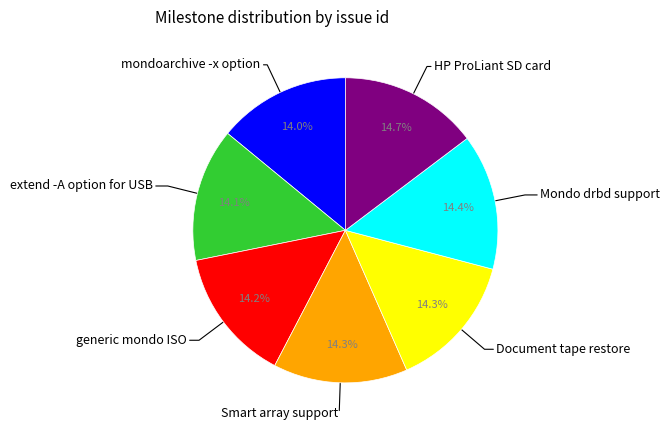

To the nearest percent, what is the average slice percentage?

14%